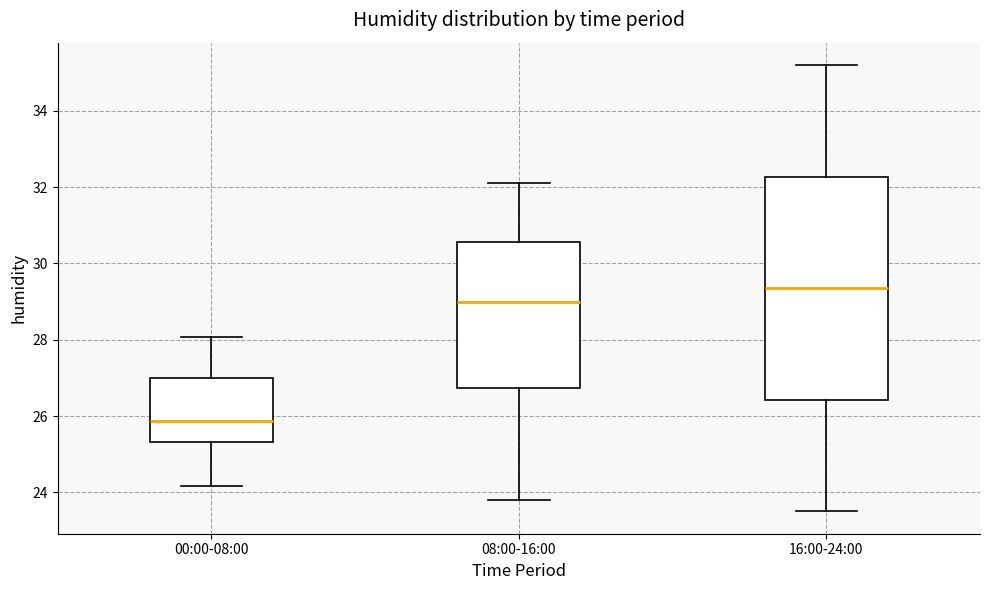

Which box is the tallest, from its lower edge to its upper edge?

16:00-24:00